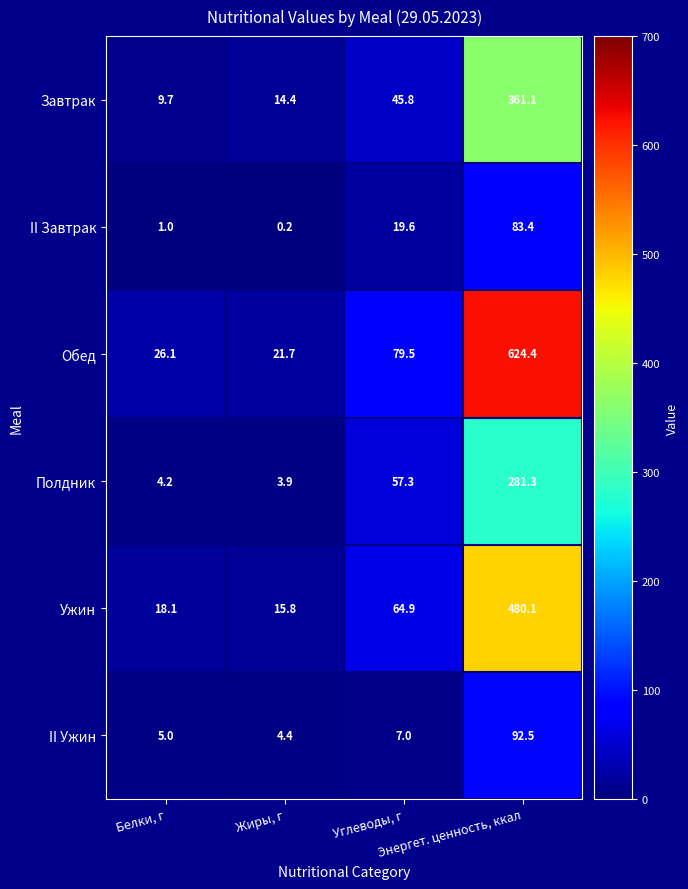

What is the sum of all Обед values?

751.7